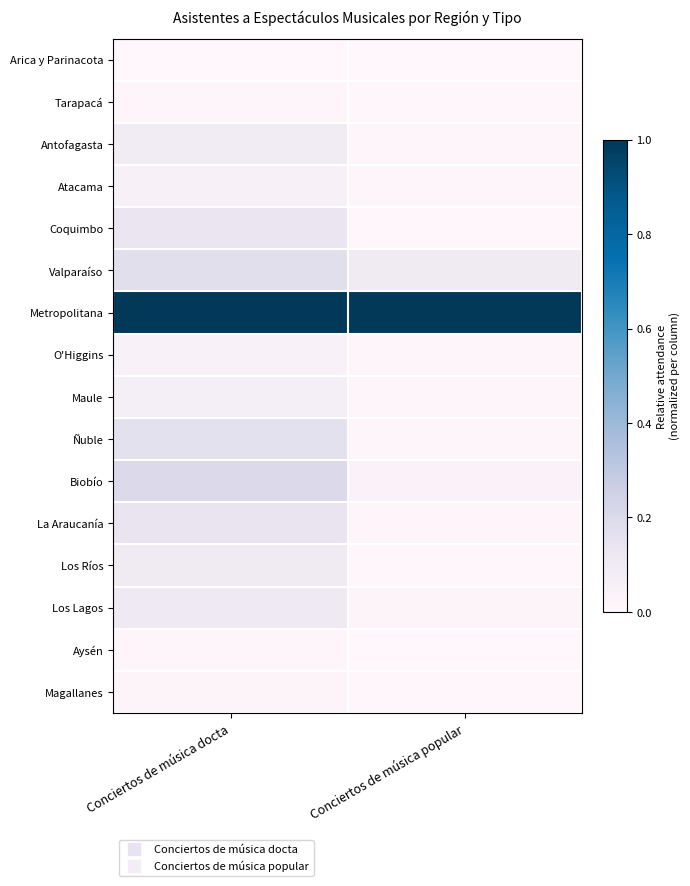

Which label corresponds to the smallest value in the chart?

Conciertos de música popular